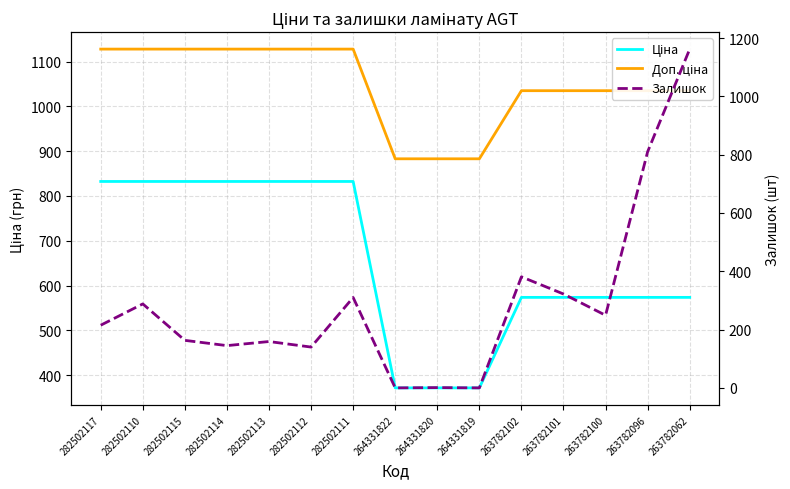

Is it true that Залишок equals 151.4 at 263782101?

False